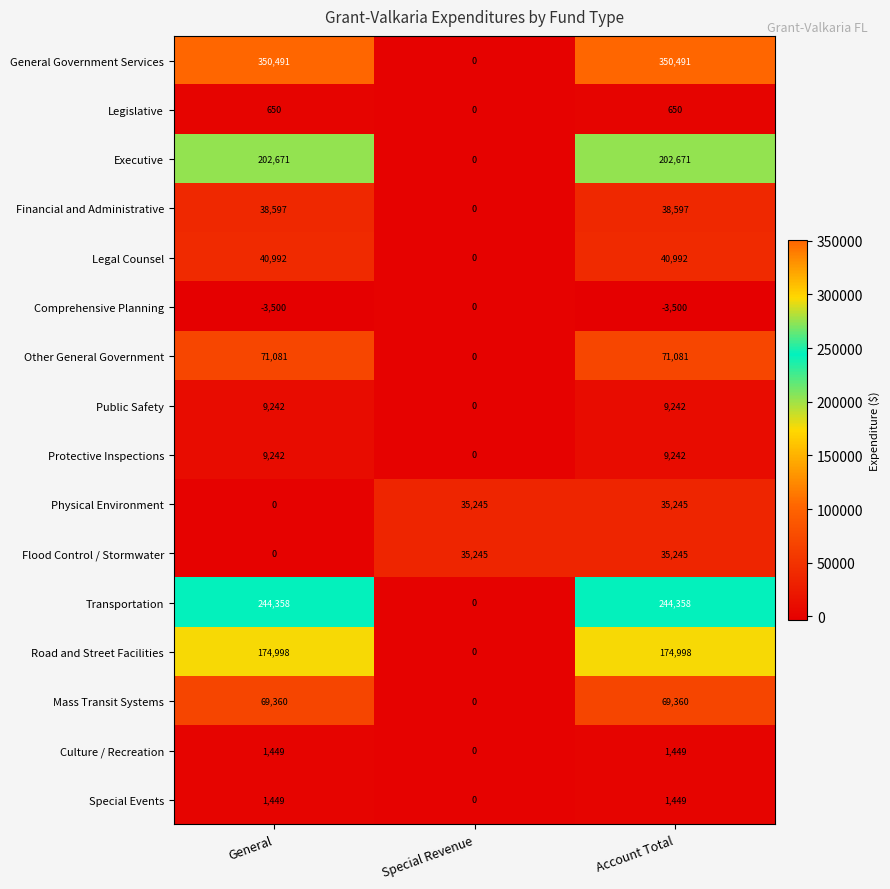

What is the highest value of the Legal Counsel series?

40992